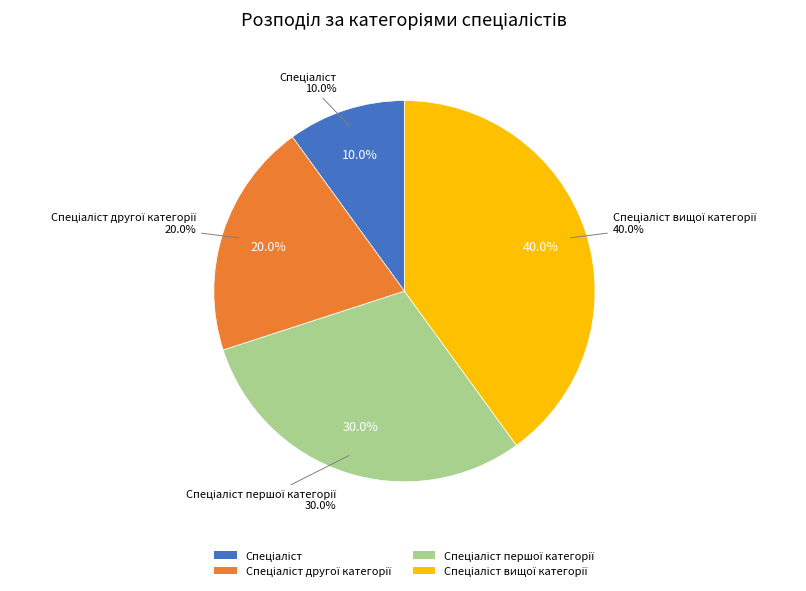

The Спеціаліст першої категорії slice represents 42% of the pie. True or false?

False